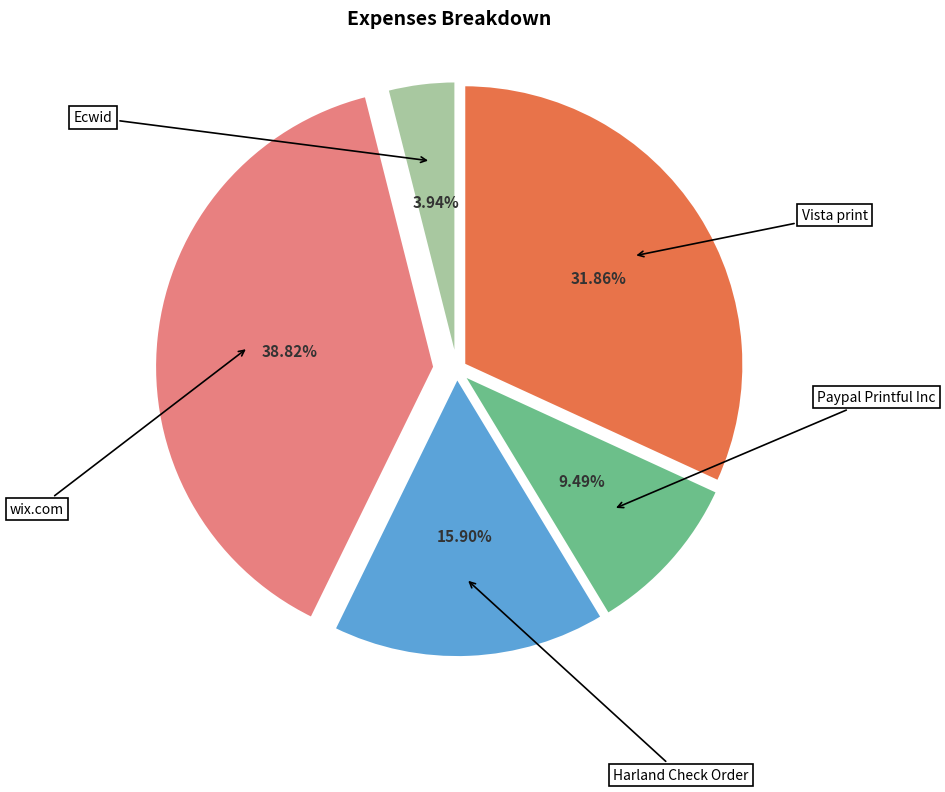

To the nearest percent, what is the average slice percentage?

20%